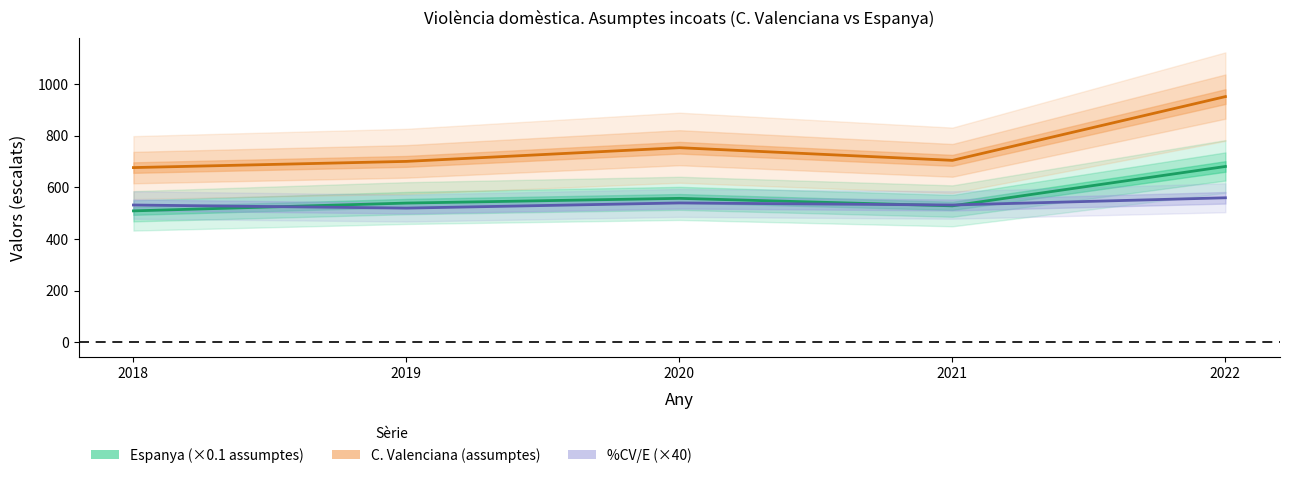

Between which two adjacent categories do Espanya (×0.1 assumptes) and %CV/E (×40) first intersect?

2018 and 2019